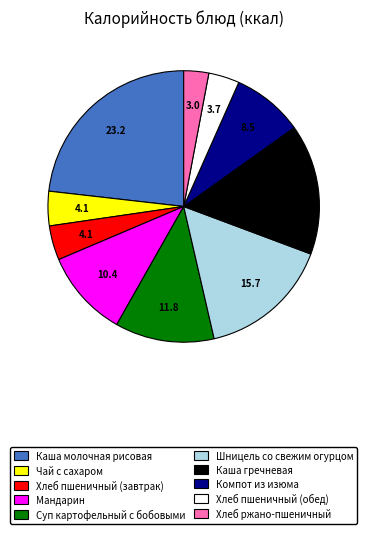

The Каша гречневая slice represents 16% of the pie. True or false?

True